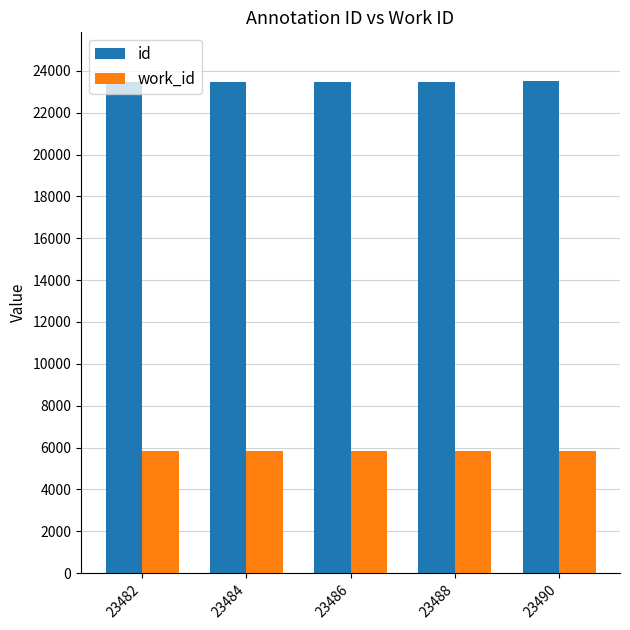

What is the lowest value of the work_id series?

5841